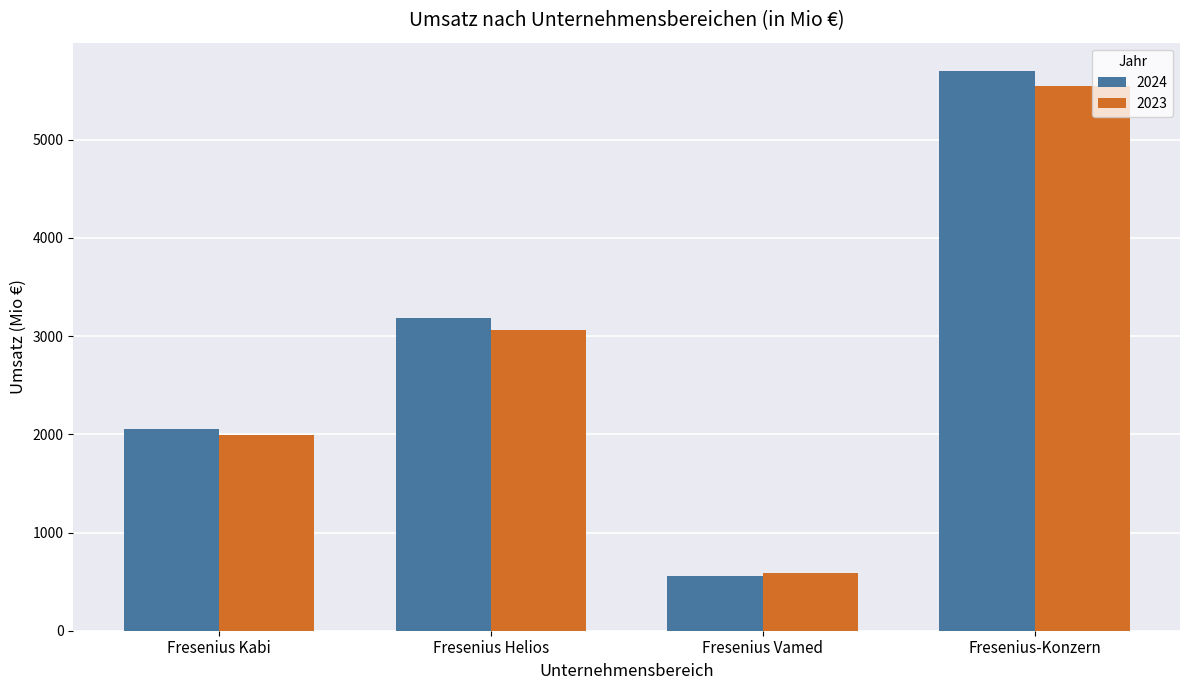

Rank the categories by 2024 value from highest to lowest.

Fresenius-Konzern, Fresenius Helios, Fresenius Kabi, Fresenius Vamed